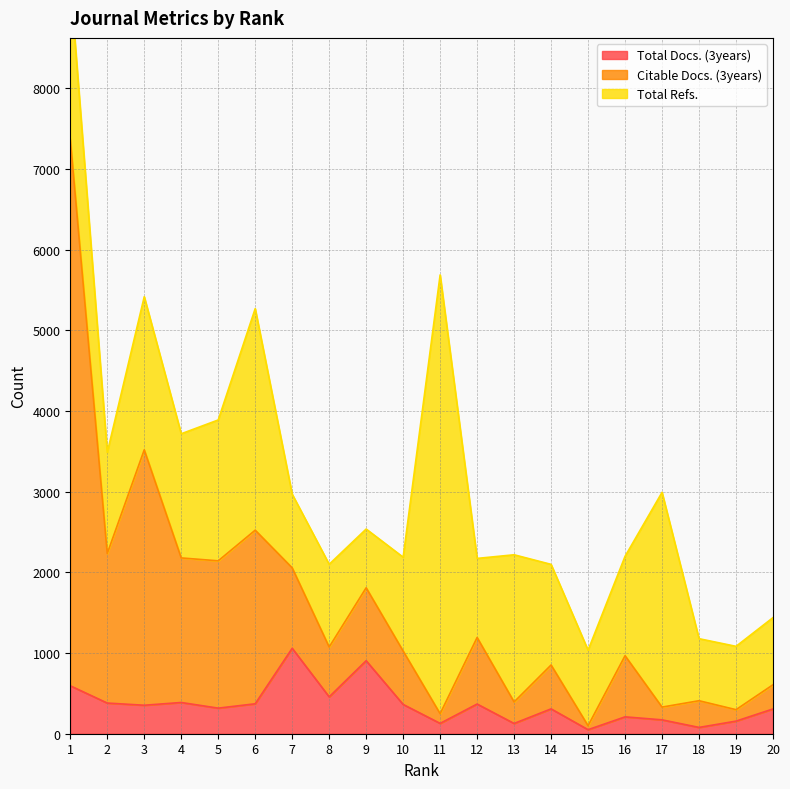

At how many categories does at least one series exceed 6881?

1